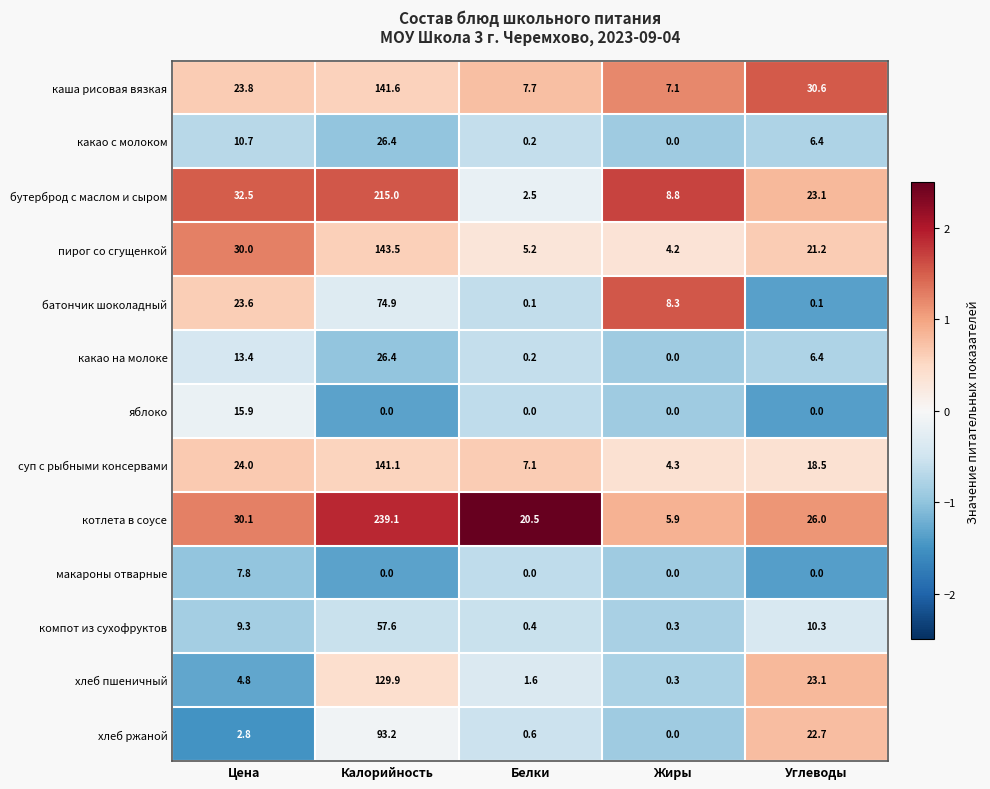

Between Цена and Углеводы, which series saw the biggest shift?

батончик шоколадный